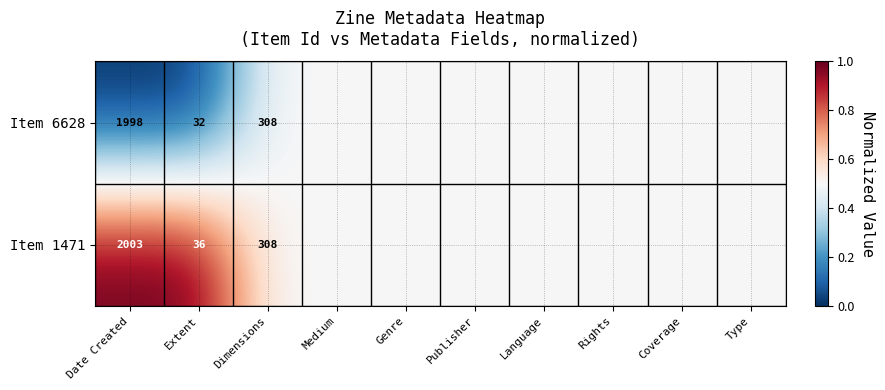

True or false: Item 1471 has a value of 509.9 at Dimensions.

False